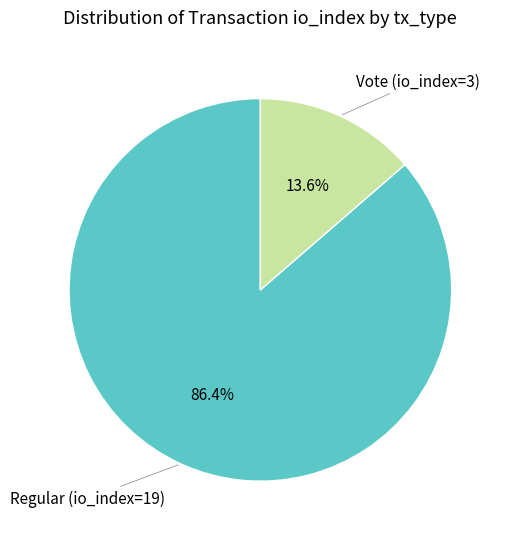

Which category accounts for the majority?

Regular (io_index=19)